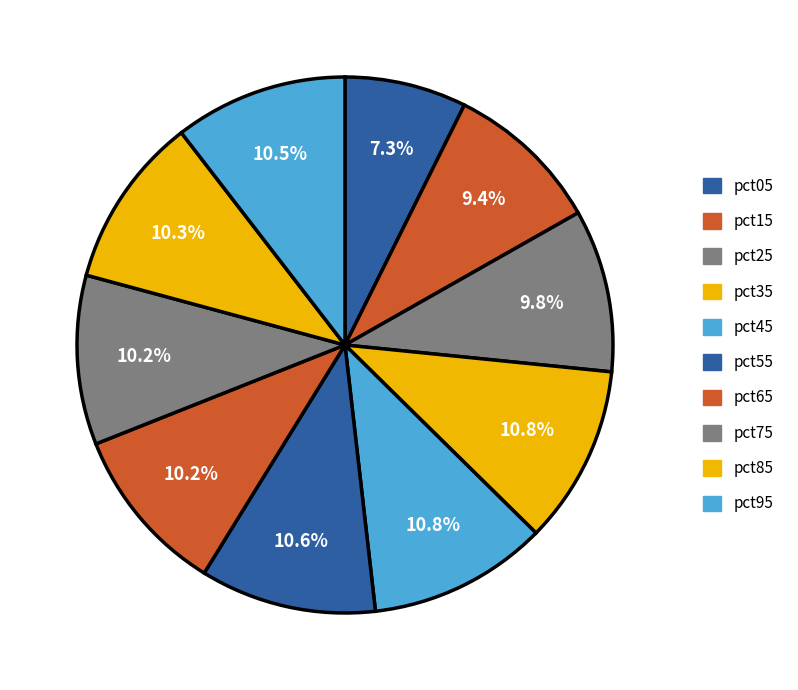

Is it true that pct75 is 10% of the pie?

True